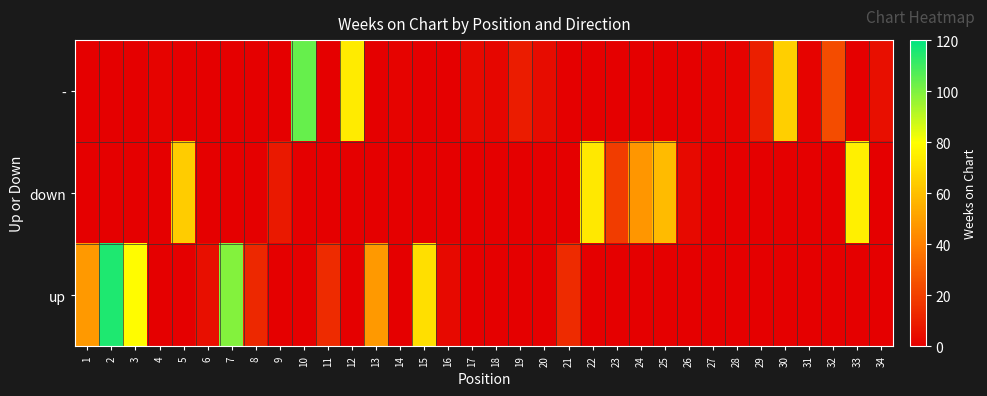

List the series in order of their peak value, highest first.

up, -, down